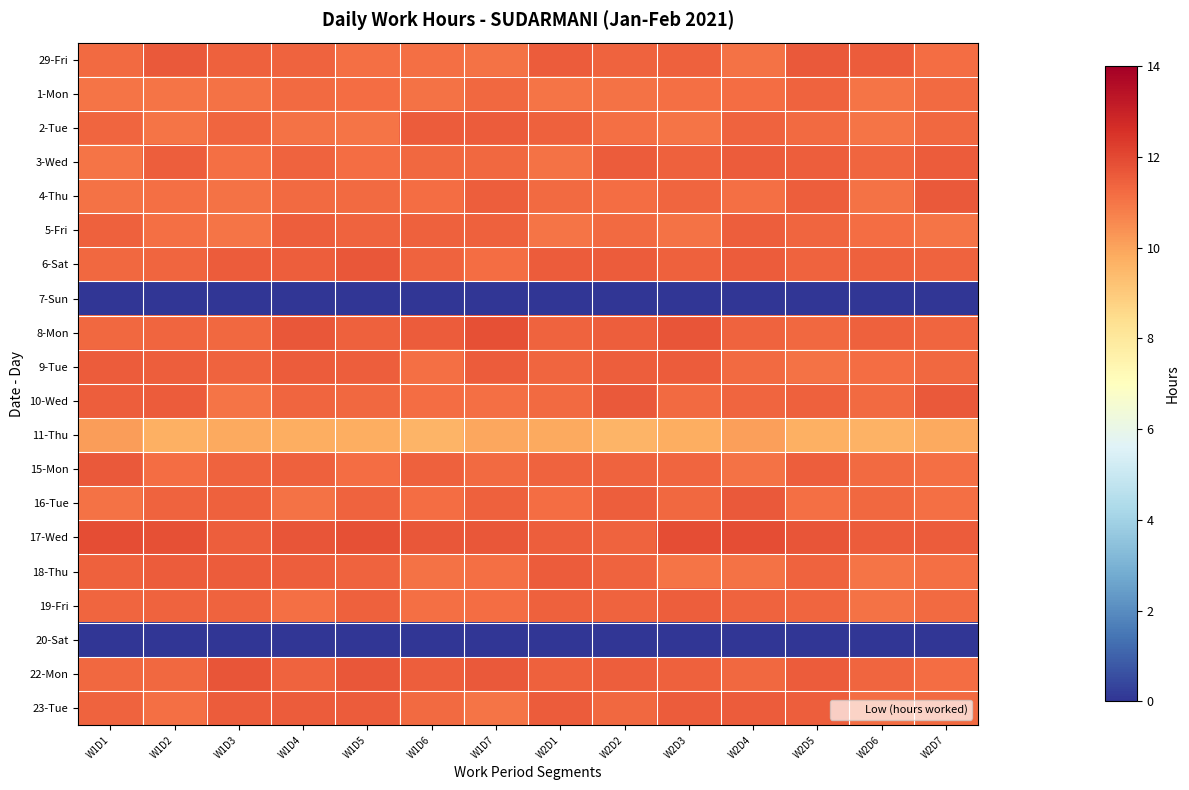

Rank the series at W1D6 from lowest to highest value.

7-Sun, 20-Sat, 11-Thu, 18-Thu, 1-Mon, 29-Fri, 9-Tue, 19-Fri, 10-Wed, 4-Thu, 16-Tue, 23-Tue, 3-Wed, 6-Sat, 5-Fri, 15-Mon, 22-Mon, 2-Tue, 8-Mon, 17-Wed